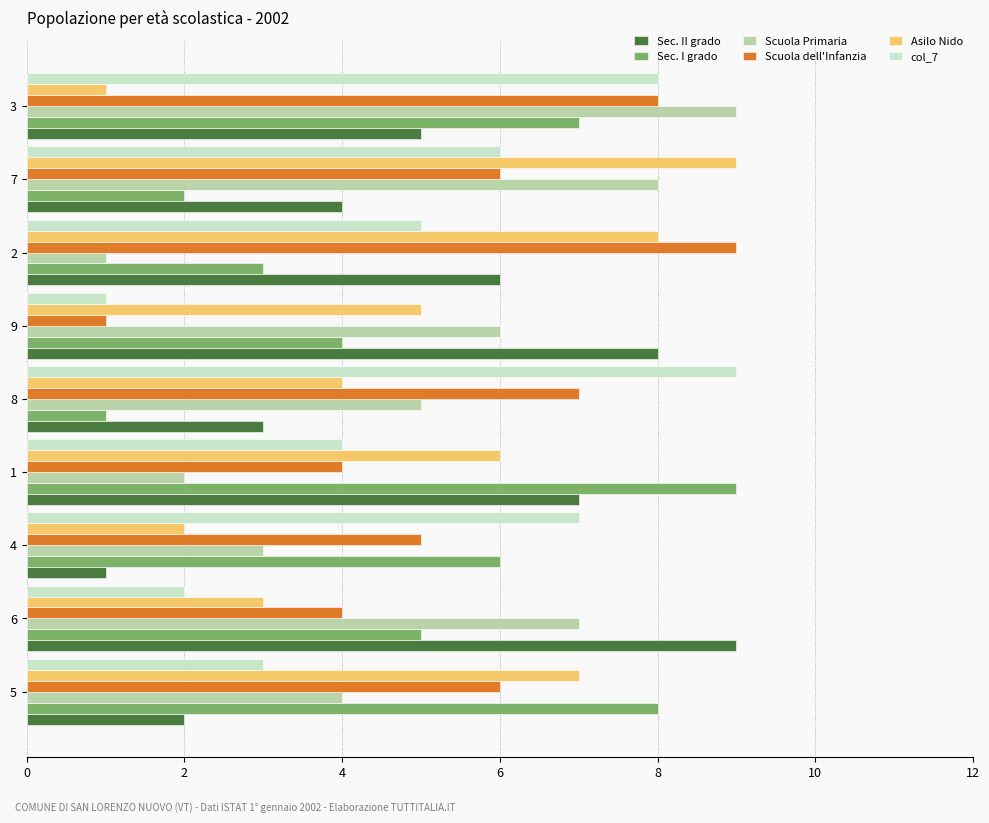

Which category has the highest value in the Sec. II grado series?

6